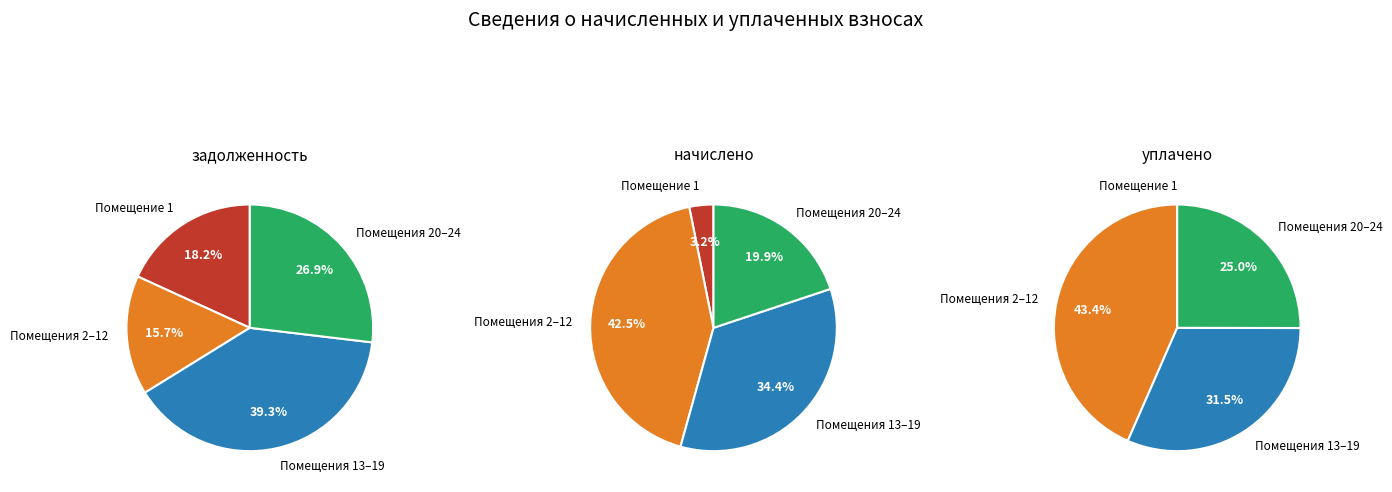

Is 23 the majority of the pie?

No